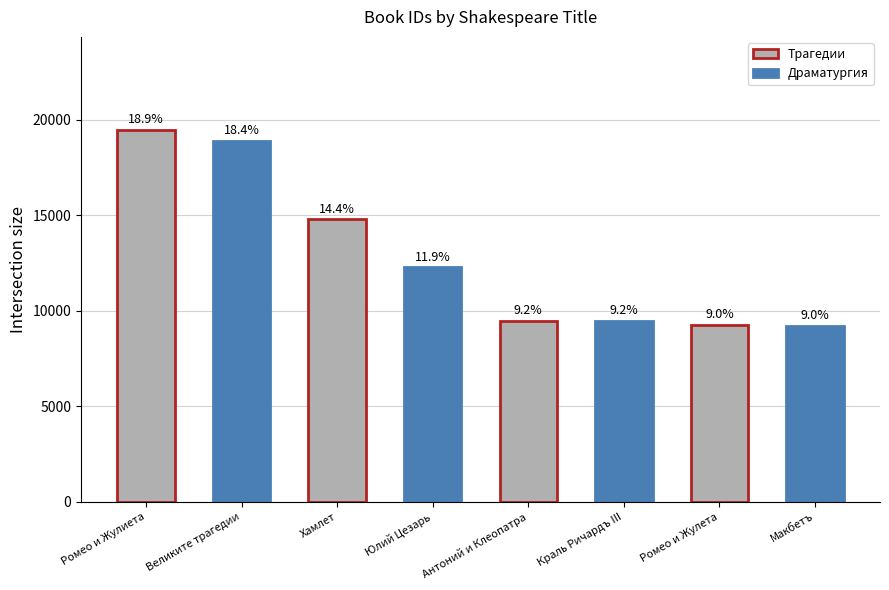

True or false: the data shows 9240 at Ромео и Жулета.

True